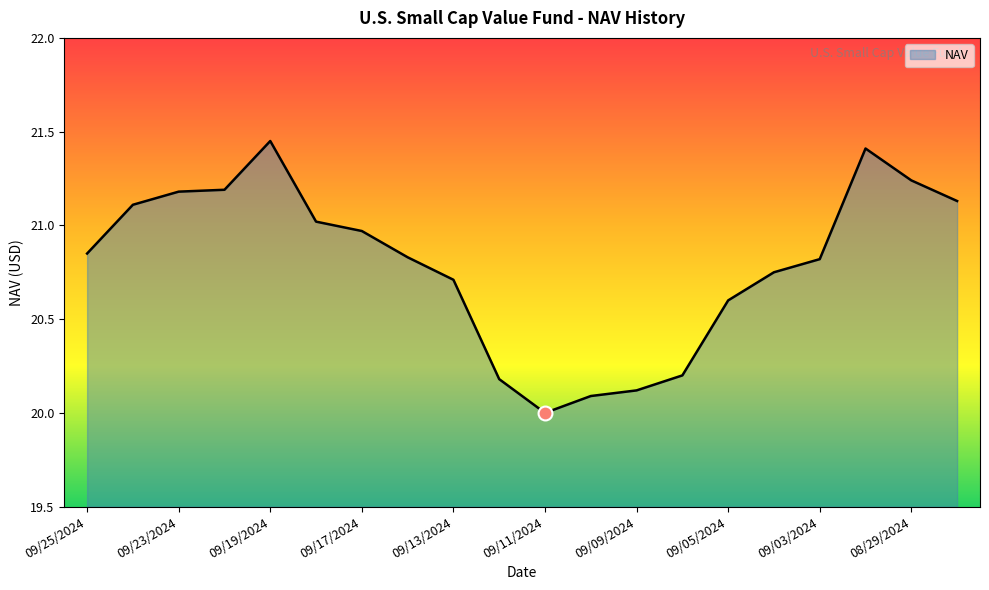

How many lines are shown in the chart?

1